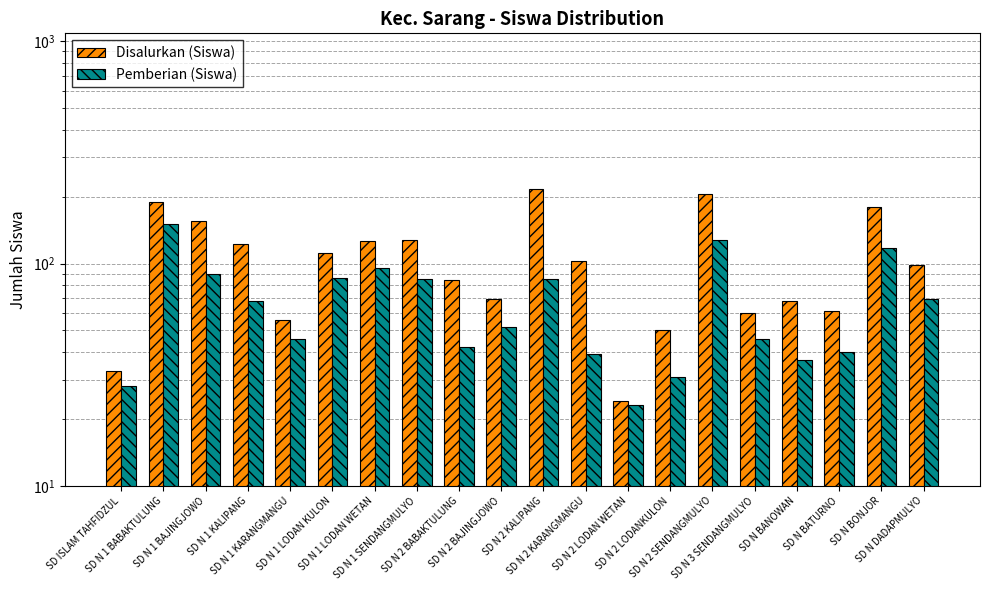

Count the number of categories in the chart.

20